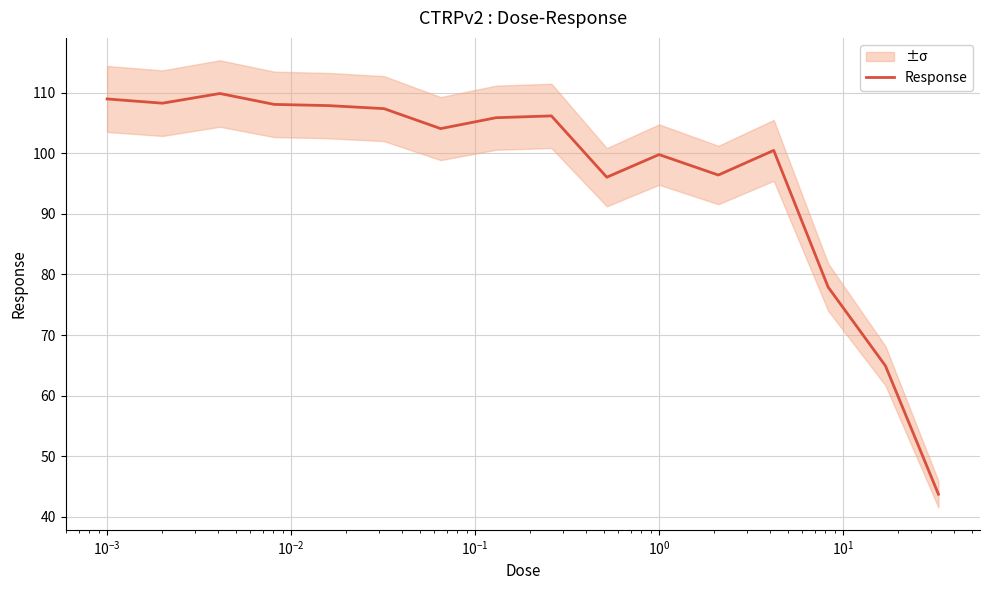

What is the lowest value of the Response series?

43.7